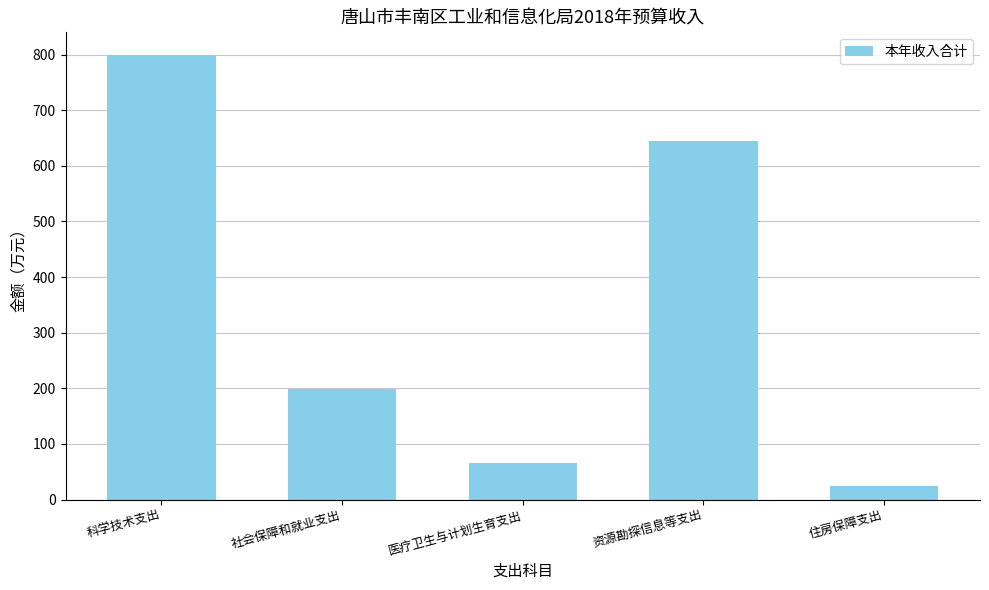

Which label corresponds to the smallest value in the chart?

住房保障支出